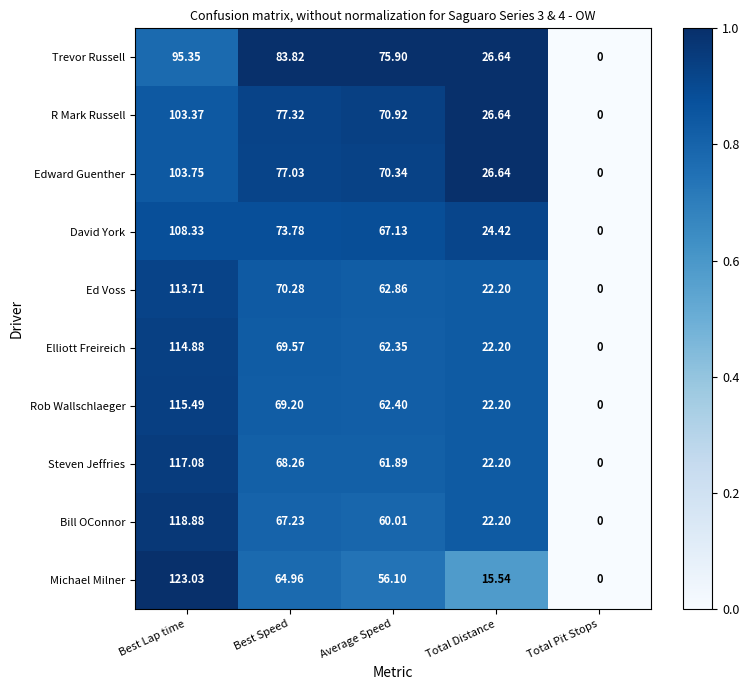

At which category does the chart reach its minimum across all series?

Total Pit Stops